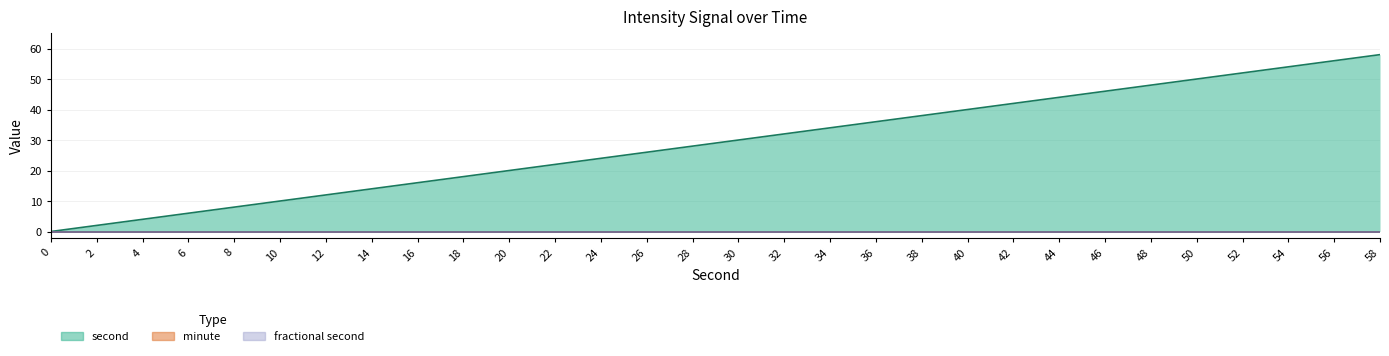

What is the total value across all series at 24?

24